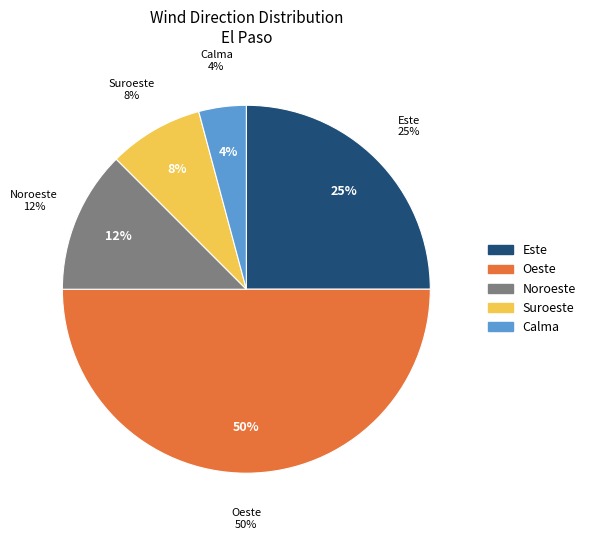

To the nearest percent, what portion does Suroeste represent?

8%